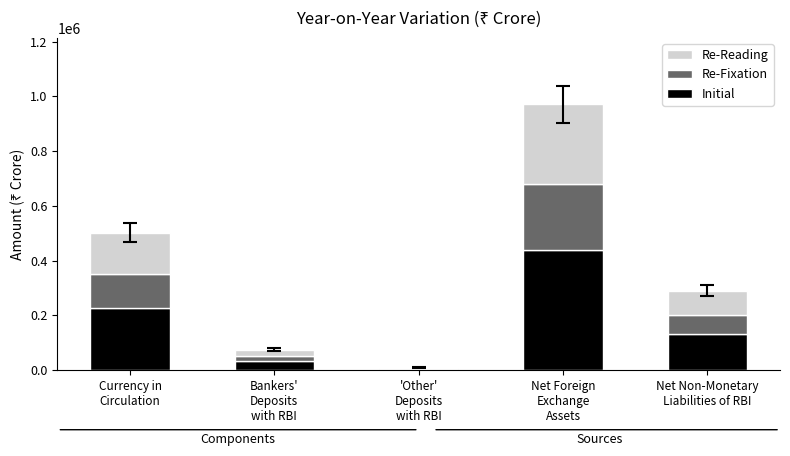

How many data points in Initial are above 130069?

3